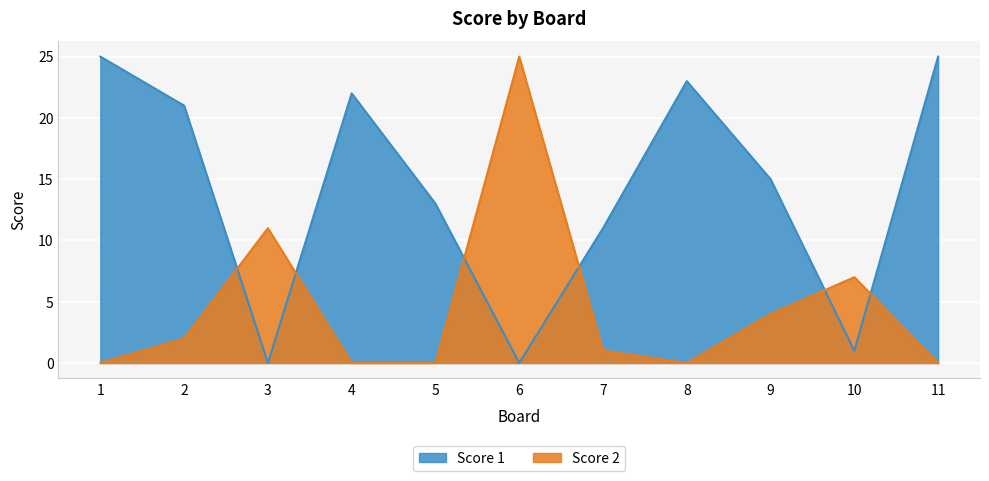

How many values in the Score 2 series exceed 1?

5